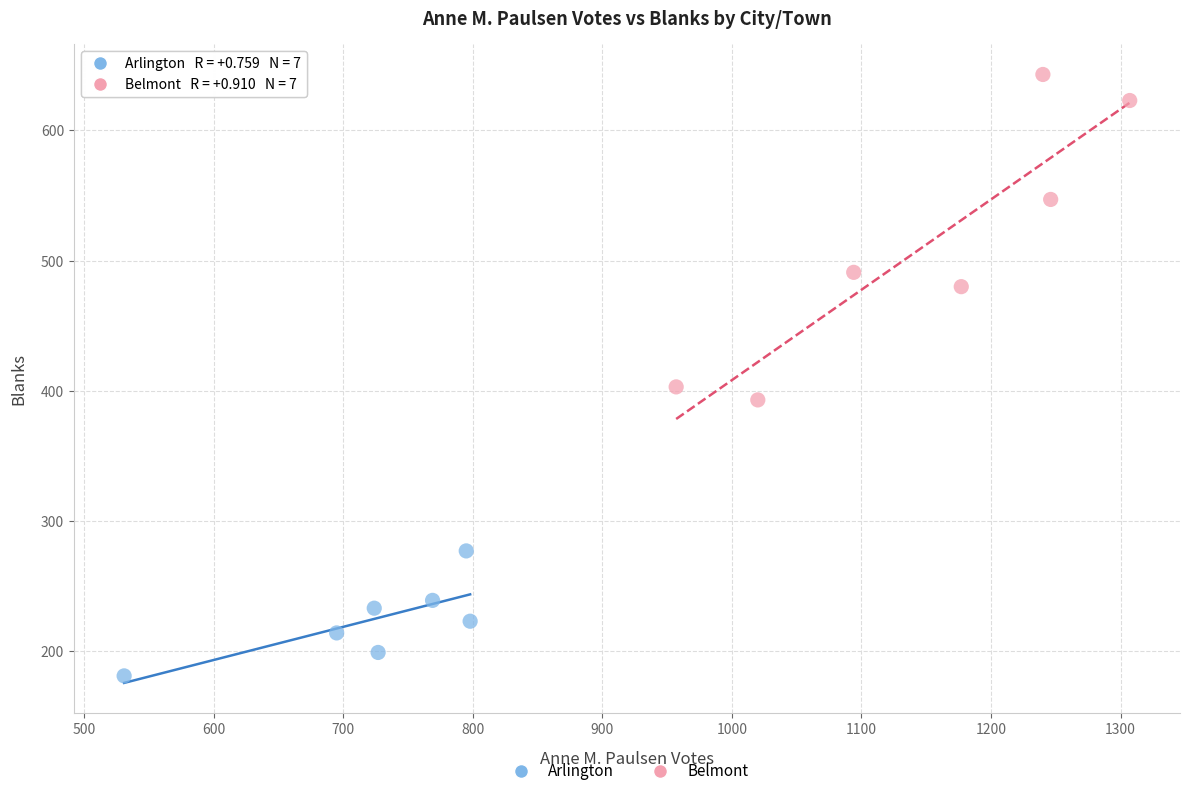

Which series has the widest spread of Y values?

Belmont